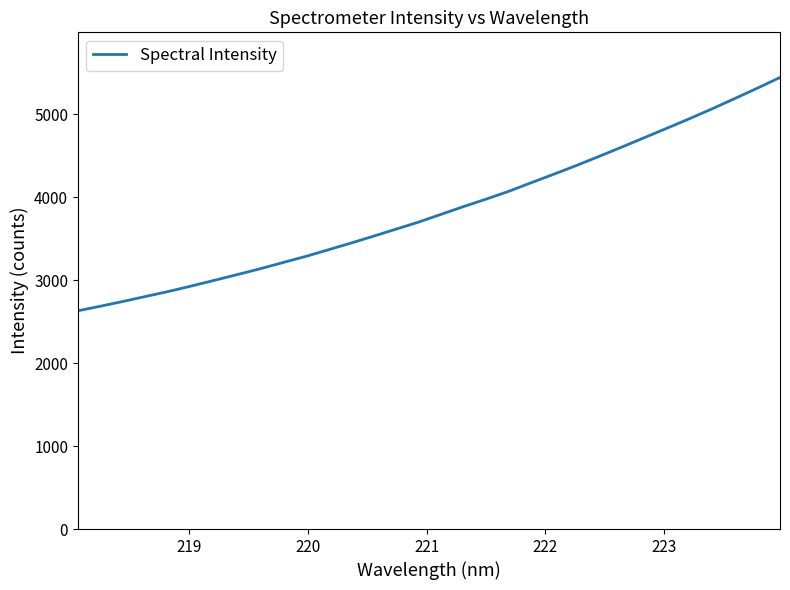

What is the minimum value shown in the chart?

2630.0